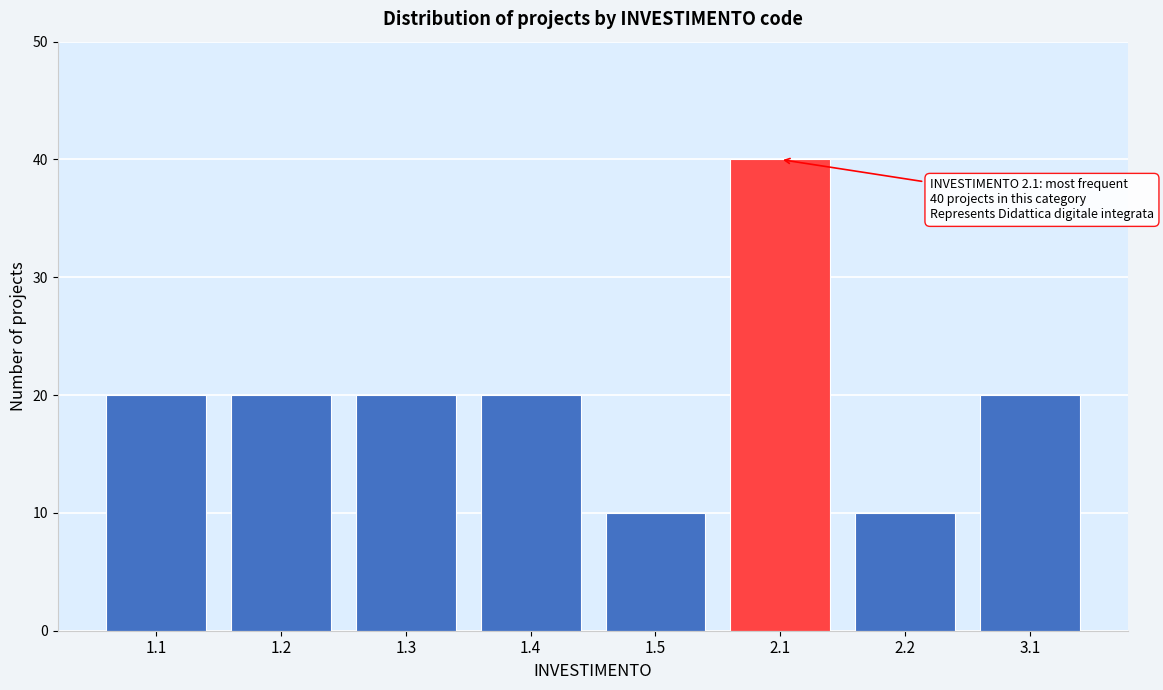

Reading right to left, what are all the values shown in this chart?

20	10	40	10	20	20	20	20